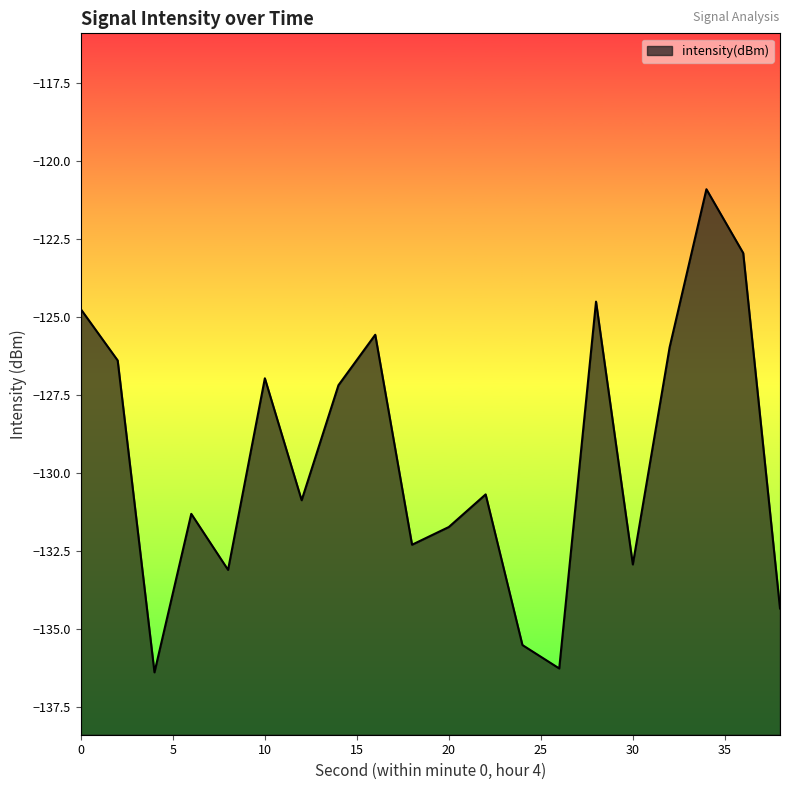

How many points are lower than both their immediate neighbors (excluding endpoints)?

6